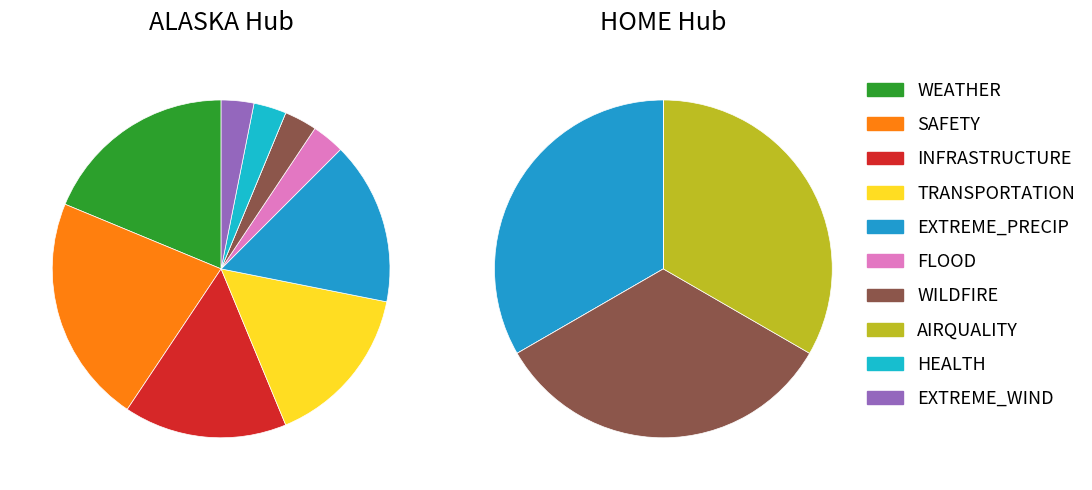

How many slices are in this pie chart?

10